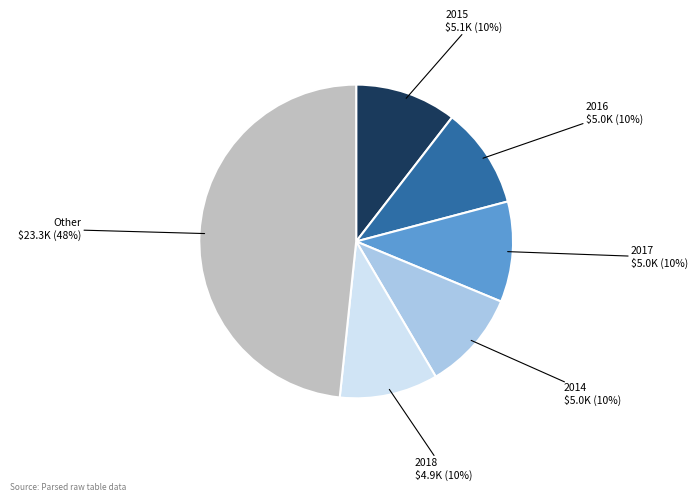

Which slice is the largest?

Other